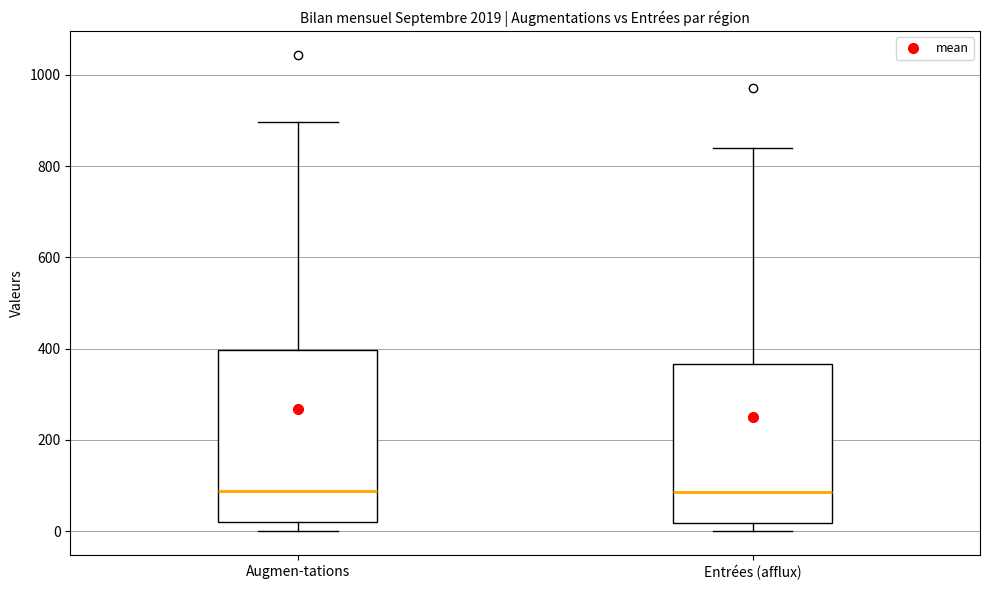

Where is the lower edge of the box for Augmen-tations on the y-axis? The values are not printed on the chart, so give them approximately, as read against the axis.

20